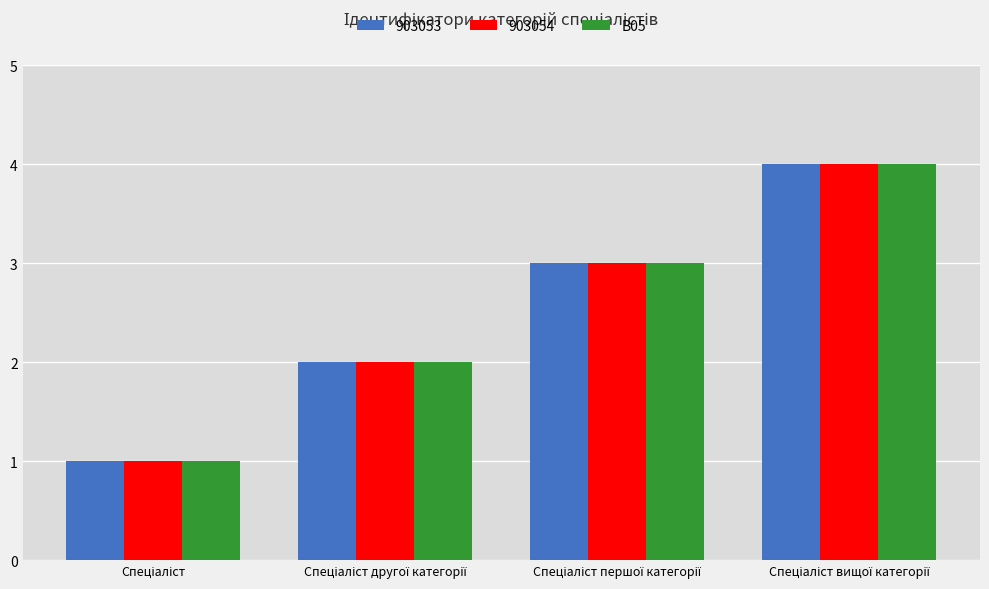

What is the maximum value for 903054?

4